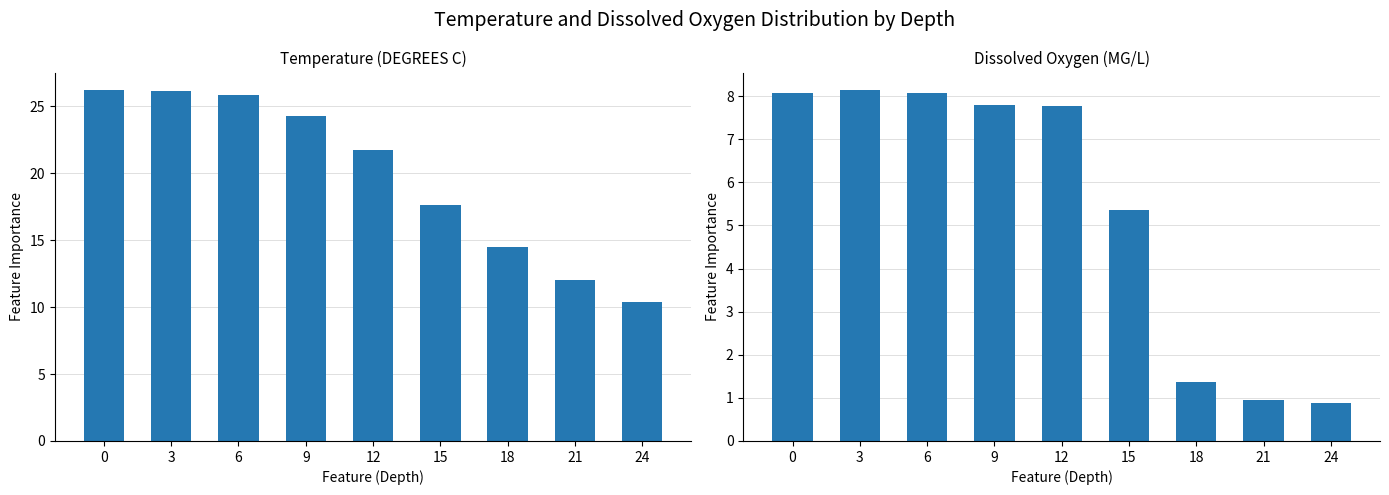

At how many categories does at least one series exceed 25?

3